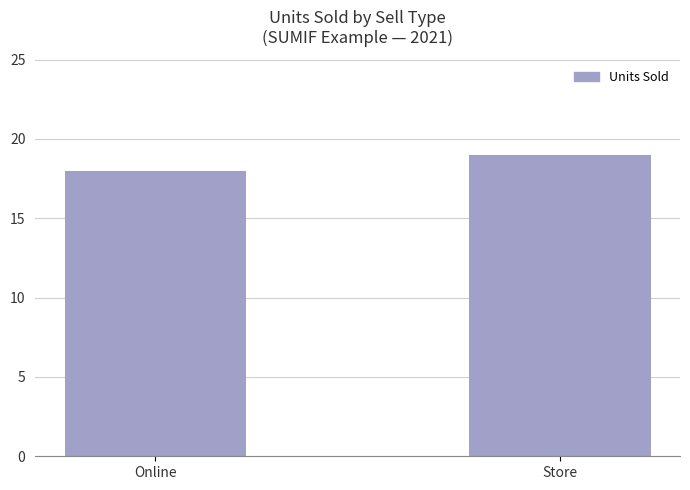

List the labels in order of value, smallest first.

Online, Store